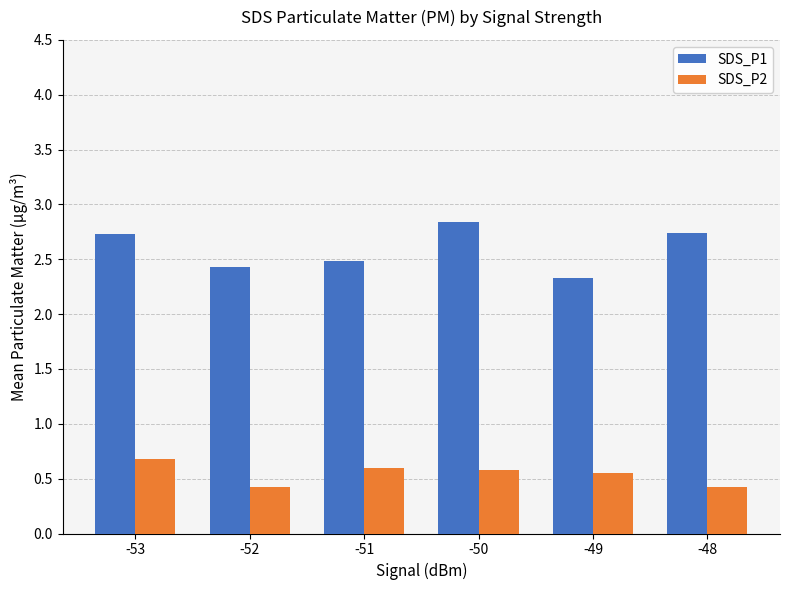

Count the SDS_P2 values in the range 0 to 1.

6